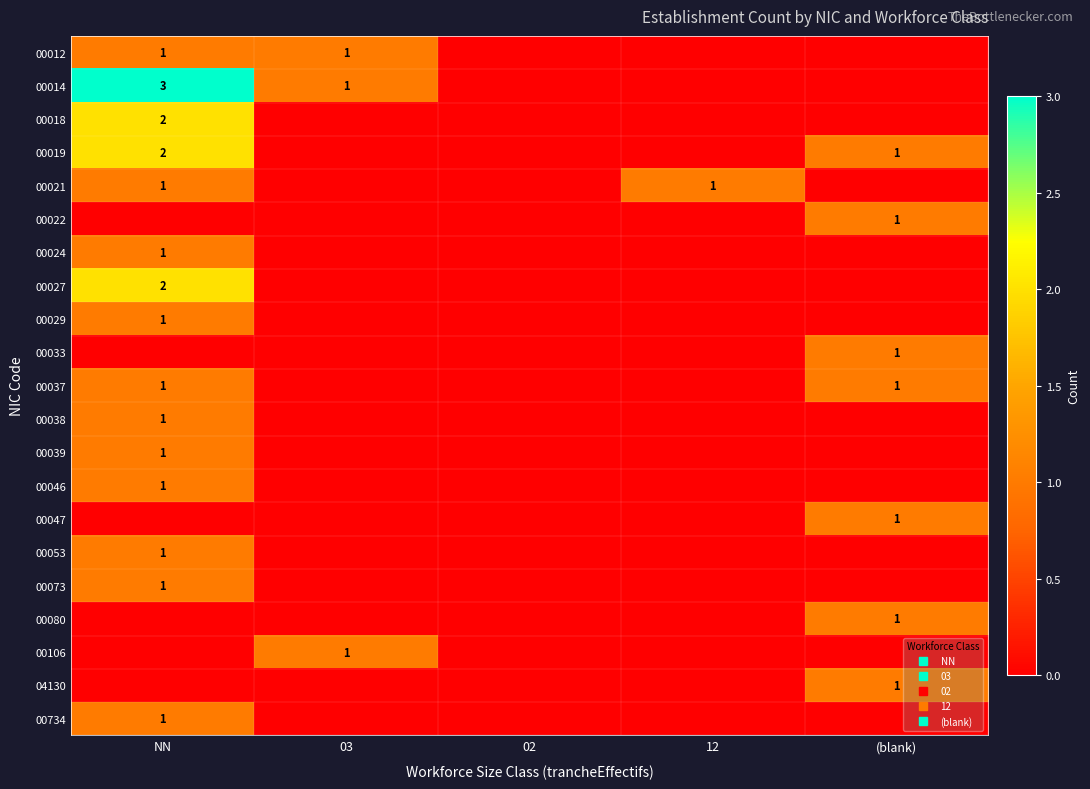

How many series are shown in this chart?

21